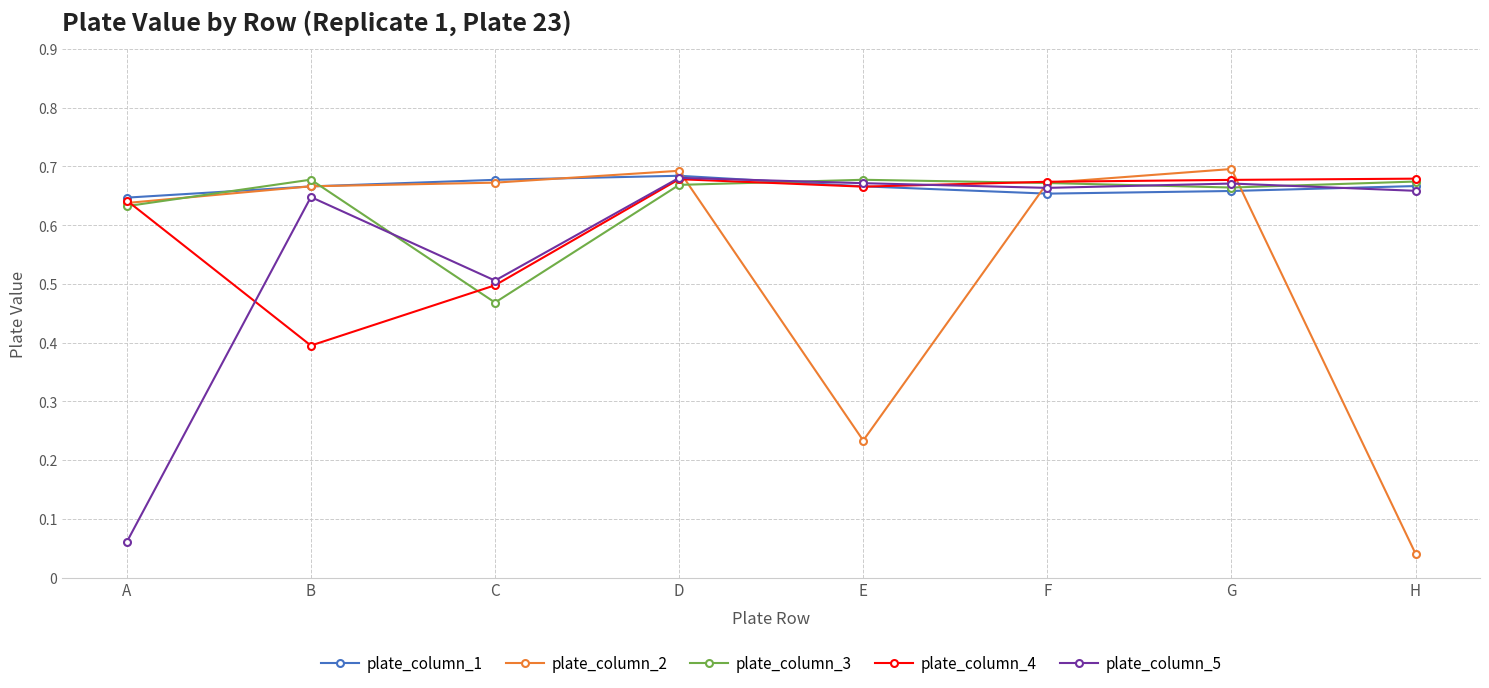

At which label is plate_column_4 closest to 0?

B